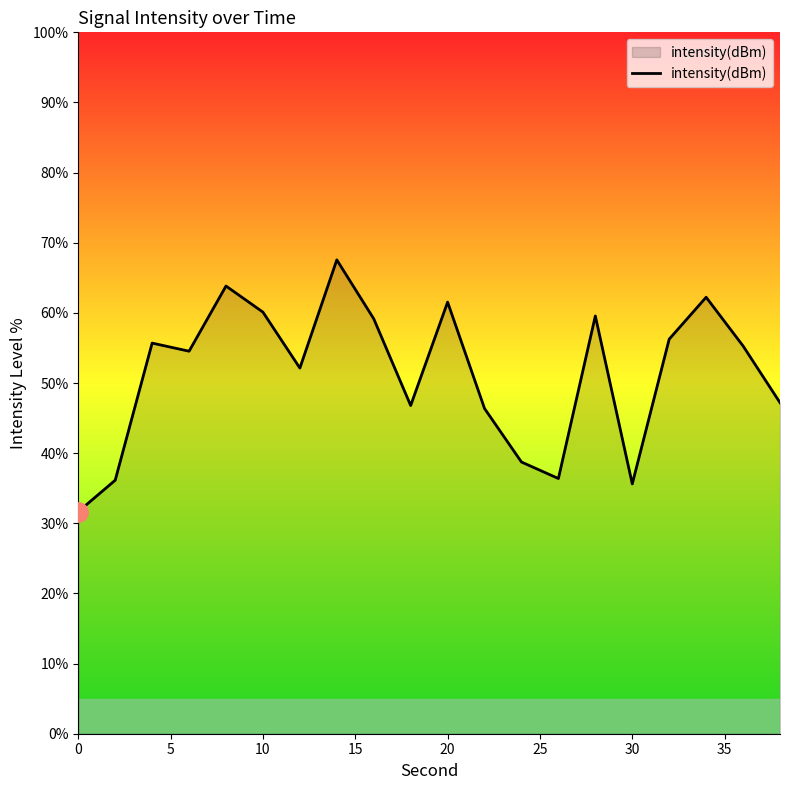

What is the difference between the maximum and minimum values?

35.9